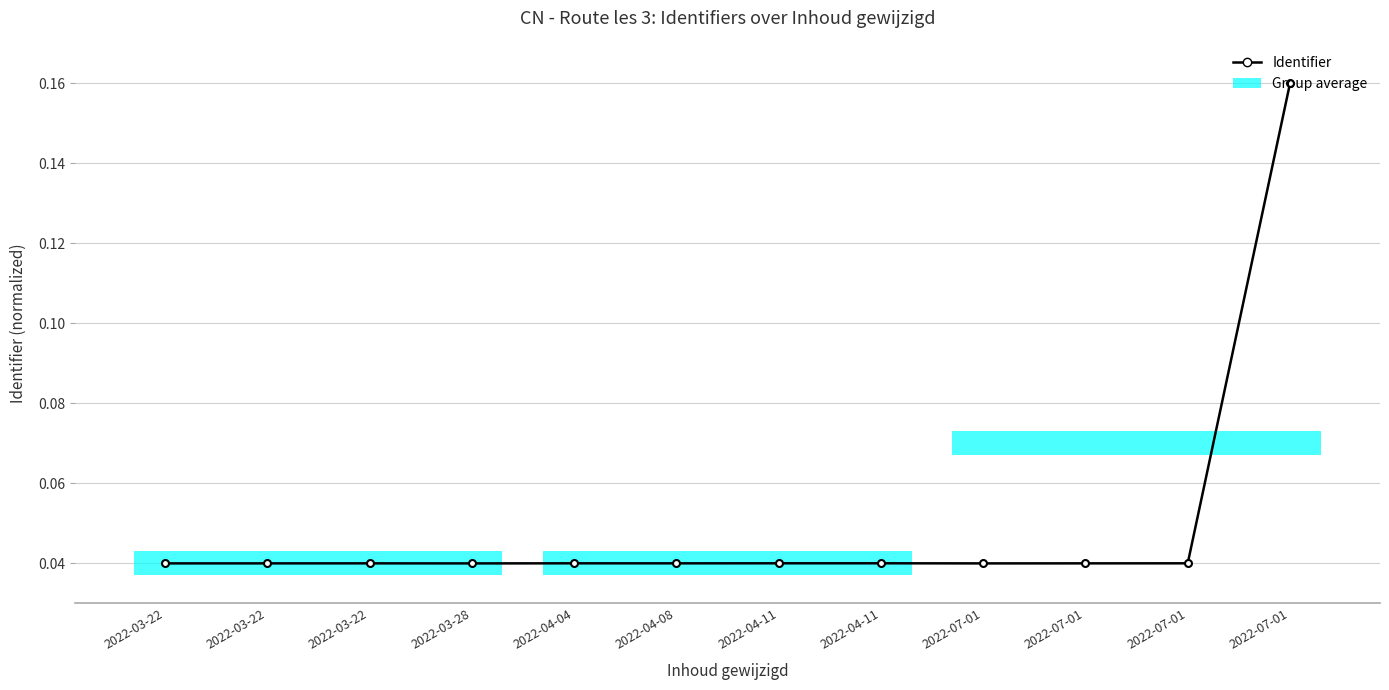

How many lines are shown in the chart?

1